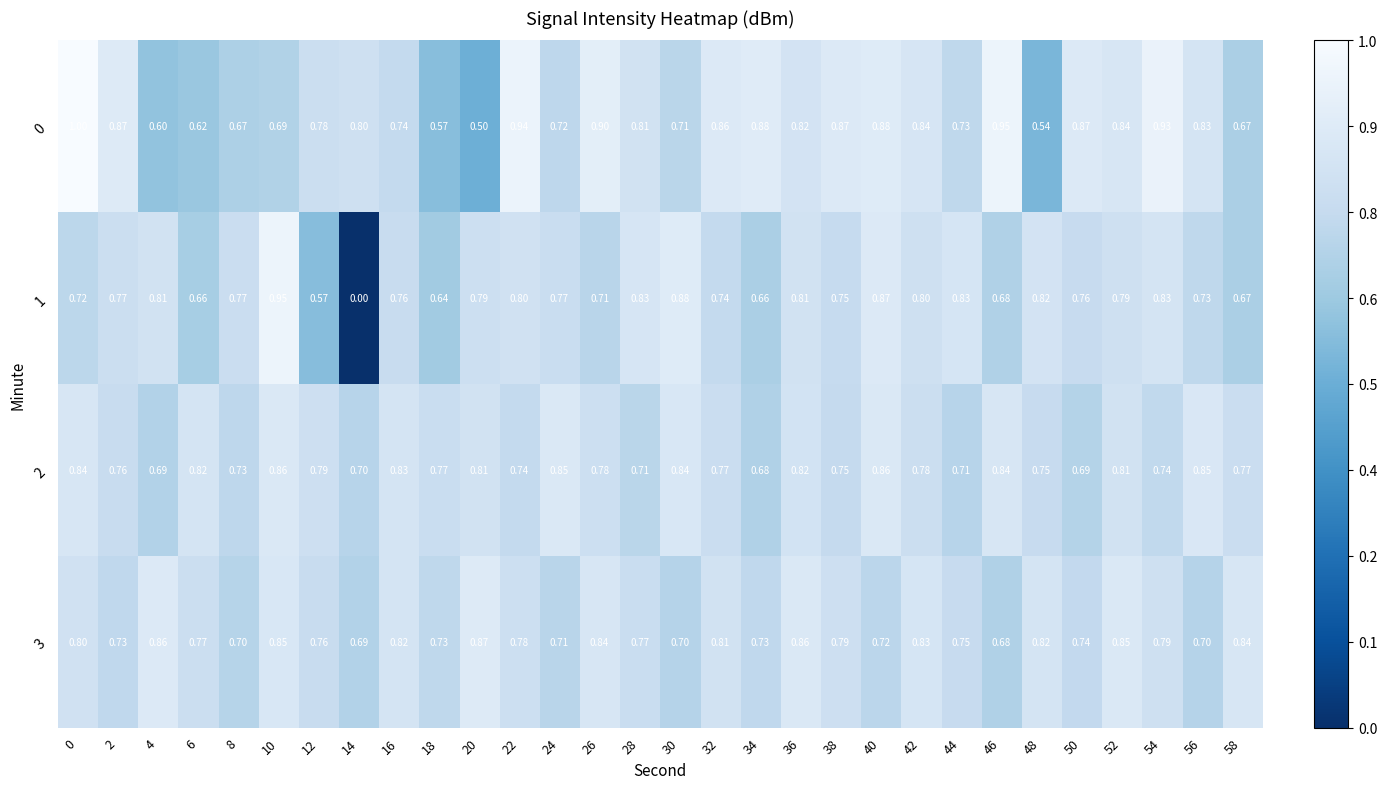

What is the average value of the 3 series?

0.8